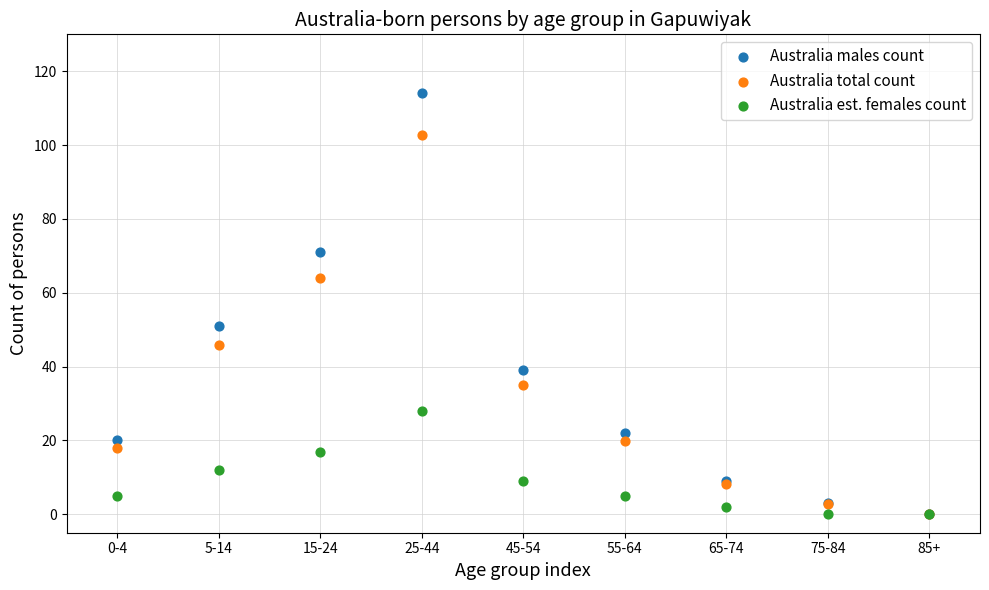

What are all the series names shown in the legend?

Australia males count, Australia total count, Australia est. females count